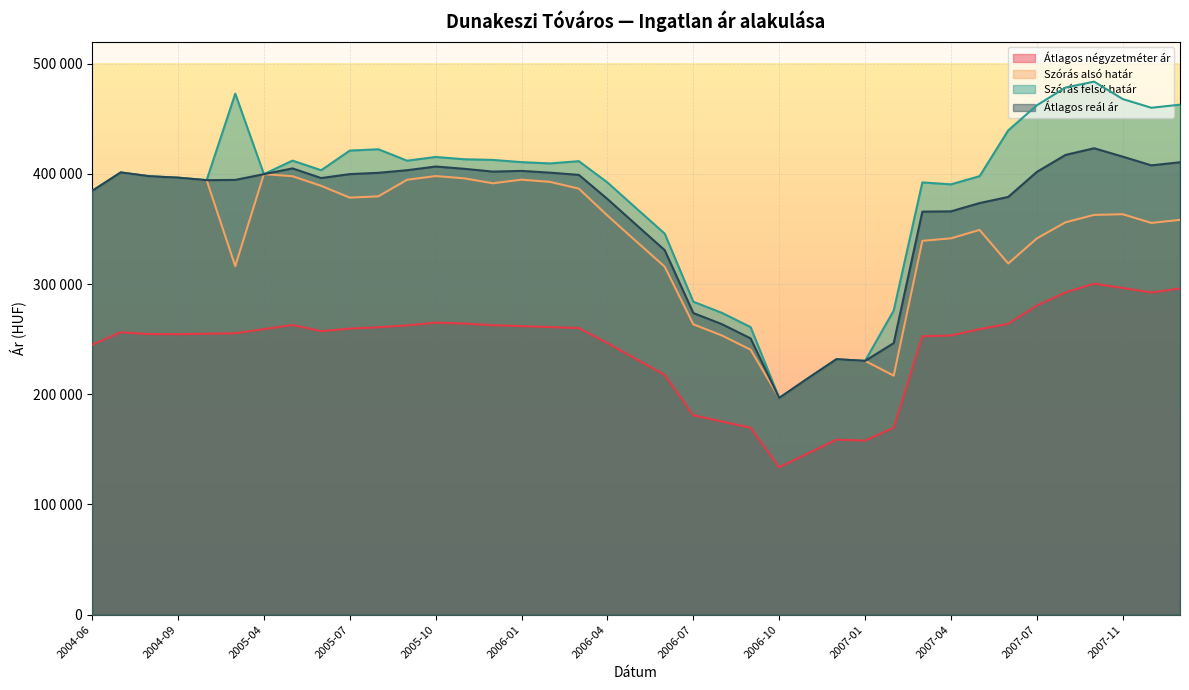

At which category is the sum across all series the highest?

2007-10